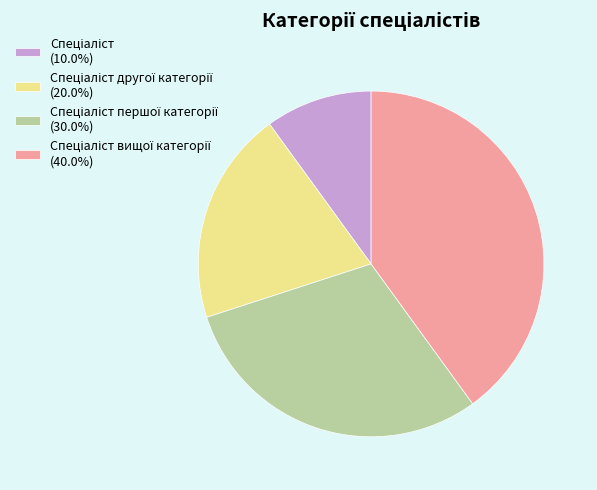

Is there any slice that represents more than half of the pie?

No